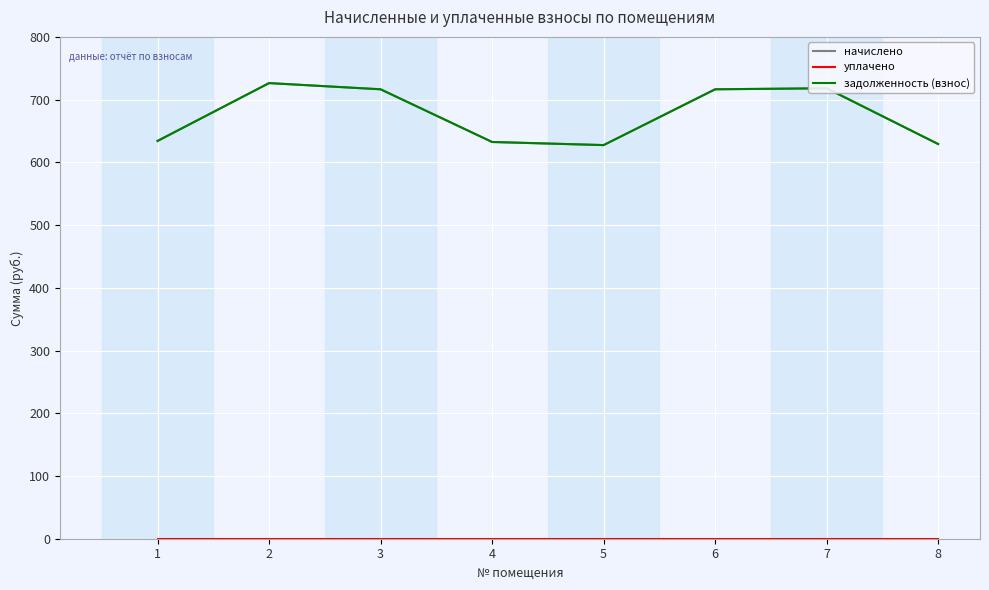

Is the value of задолженность (взнос) at 6 greater than the value of начислено at 4?

Yes